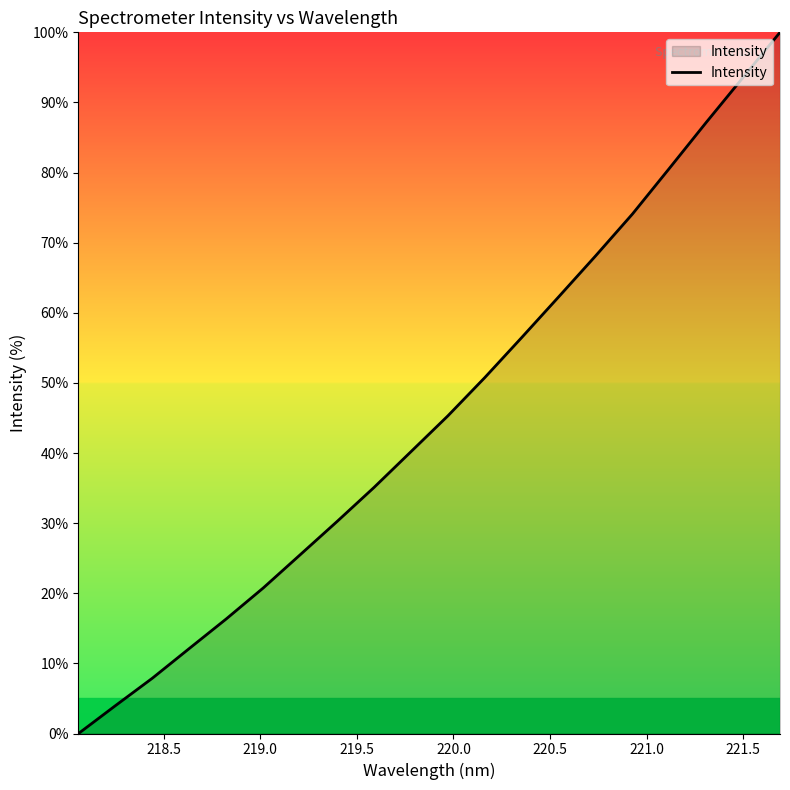

What is the difference between the maximum and minimum values?

100.0